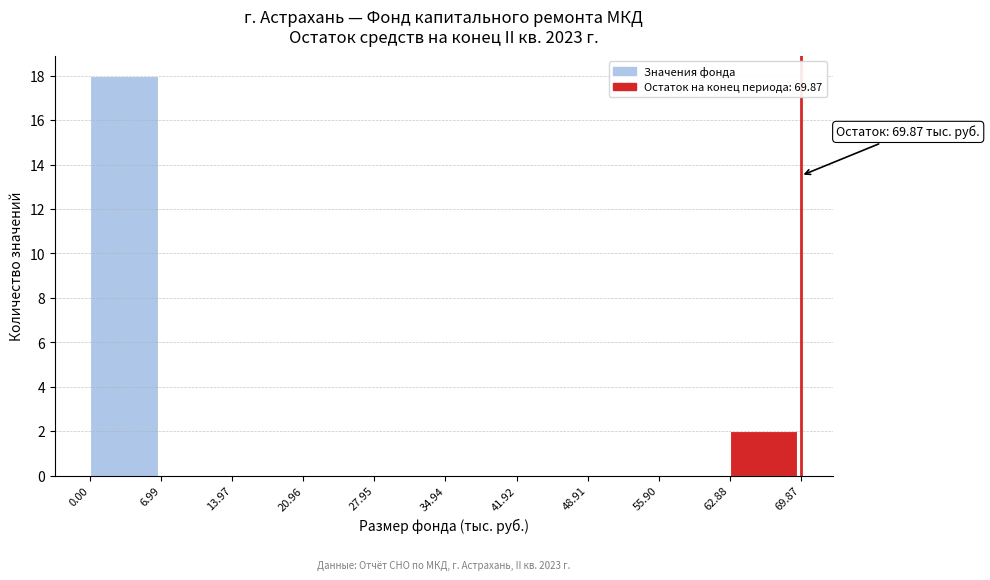

Over which range of the x-axis is the bar tallest?

0.00 to 6.99